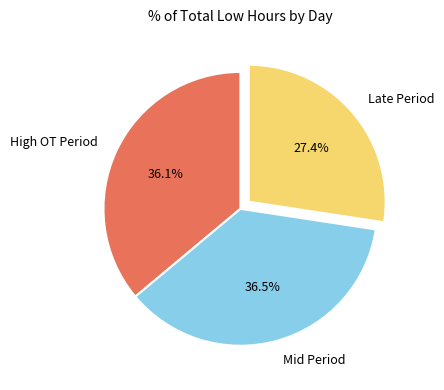

What is the ratio of the value at Late Period to the value at Mid Period?

0.8